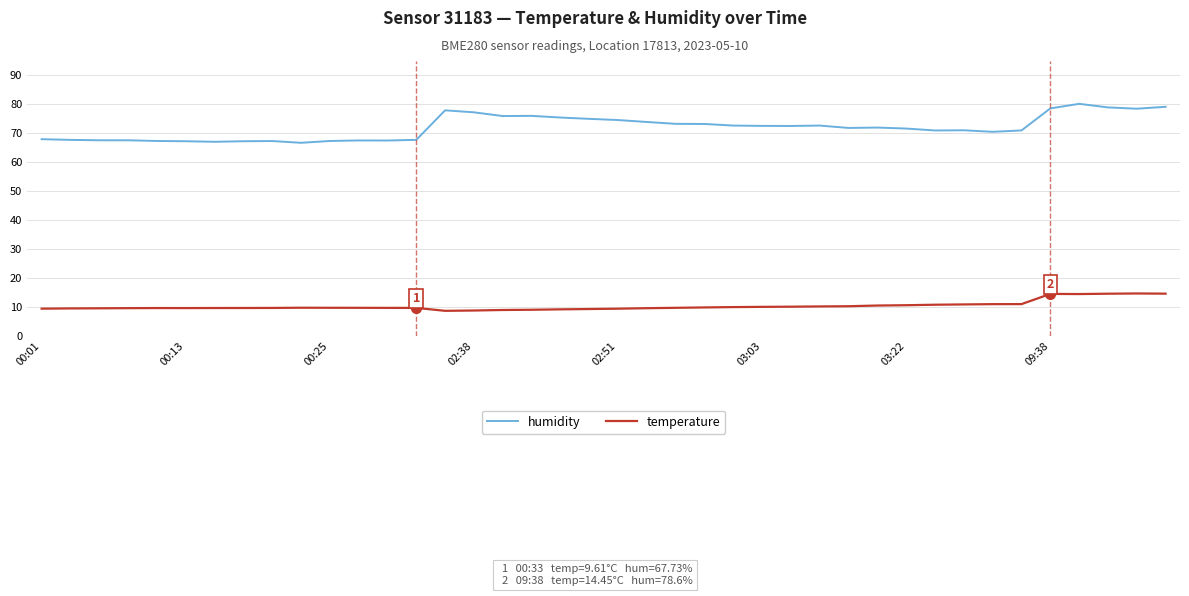

What is the difference between the maximum and minimum values in the temperature series?

6.0